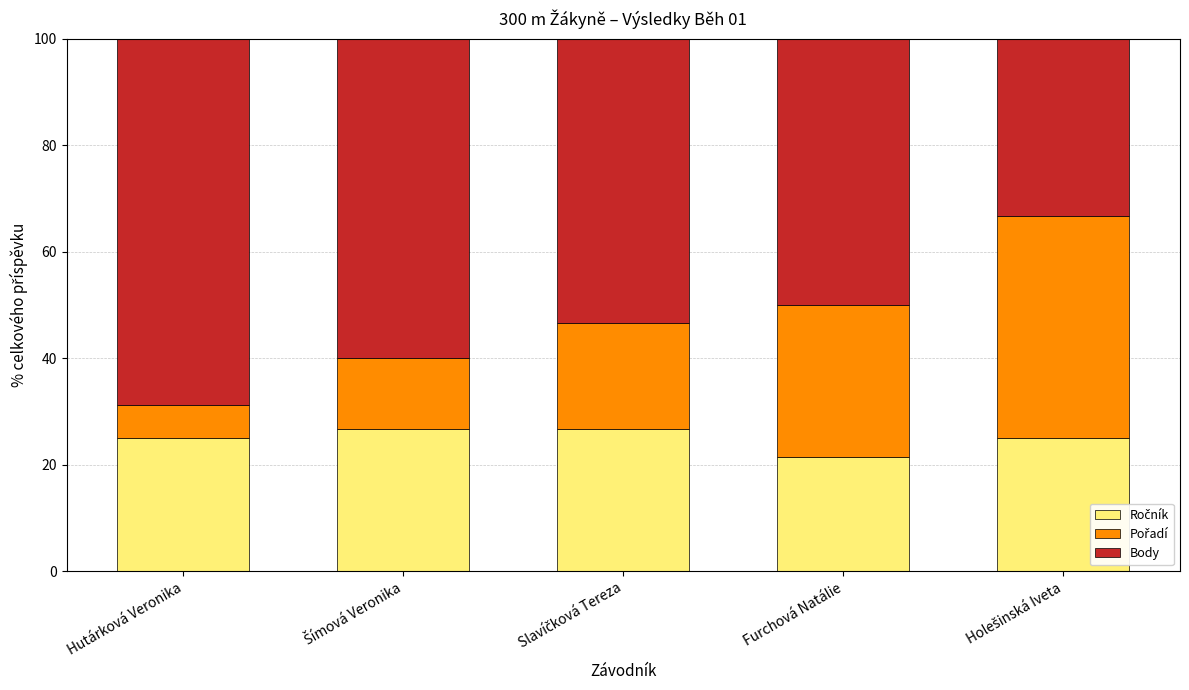

Are the bars grouped side by side (vs. stacked)?

No